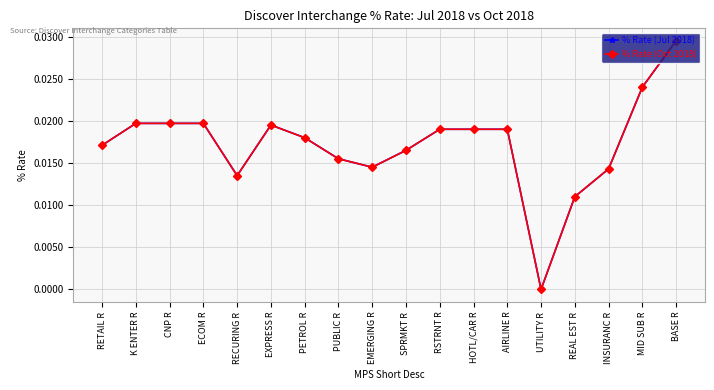

True or false: % Rate (Oct 2018) and % Rate (Jul 2018) cross at least once.

False